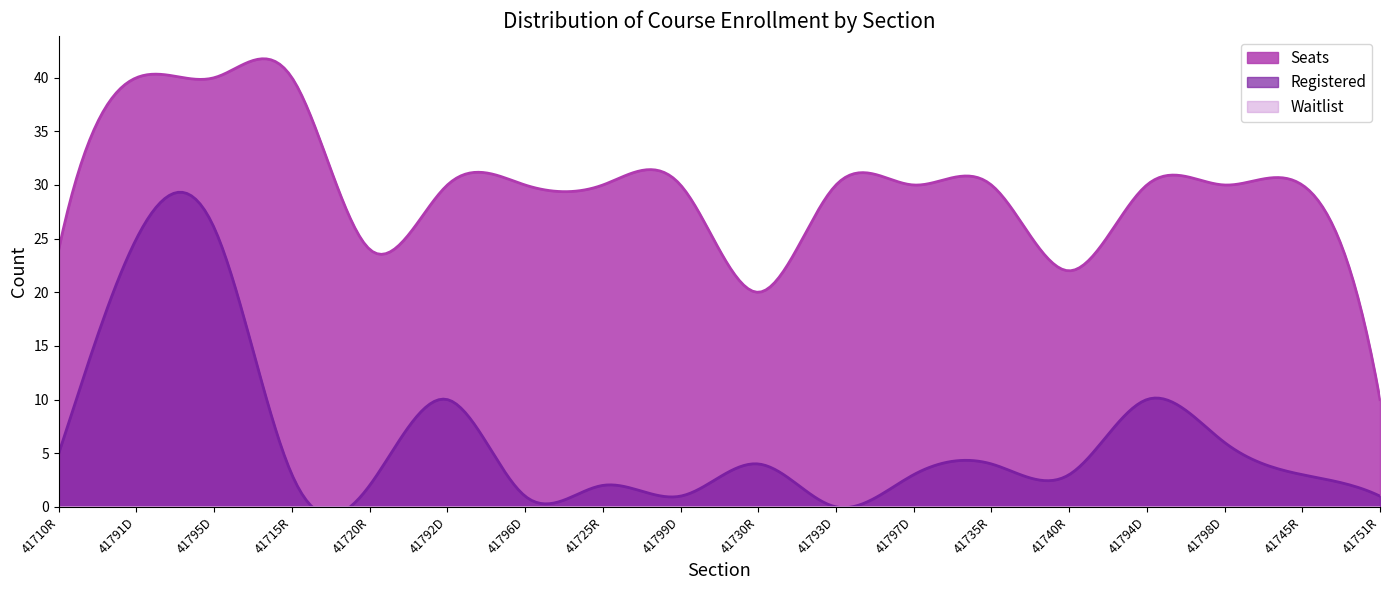

Reading right to left, extract all data points from this chart.

Registered: 1	3	6	10	3	4	3	0	4	1	2	1	10	2	3	26	25	5
Seats: 10	30	30	30	22	30	30	30	20	30	30	30	30	24	40	40	40	24
Waitlist: 0	0	0	0	0	0	0	0	0	0	0	0	0	0	0	0	0	0